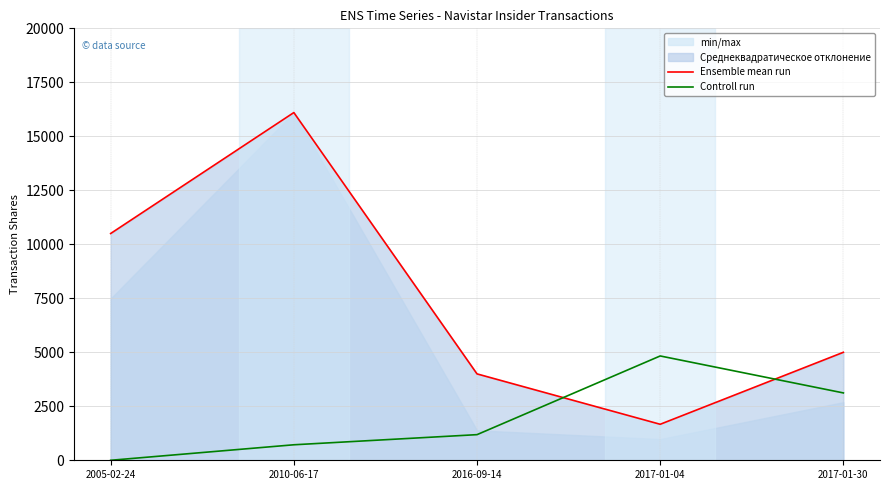

Which series has the largest total across all categories?

Ensemble mean run